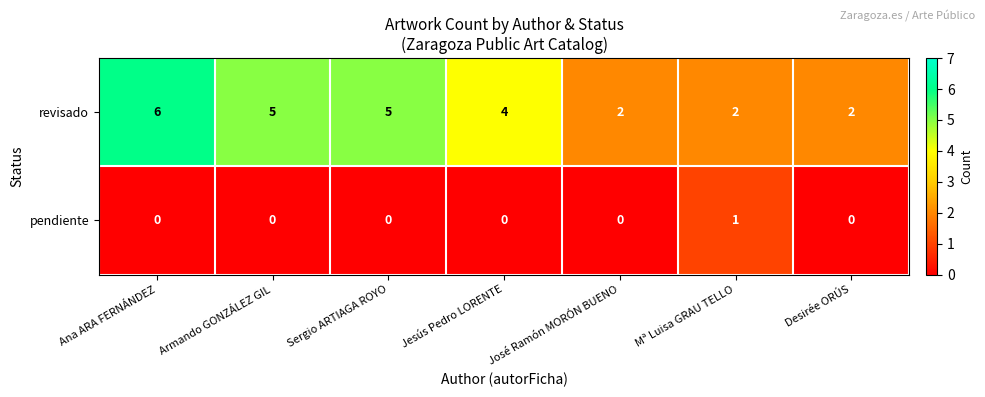

List the series in order of their overall mean, lowest first.

pendiente, revisado